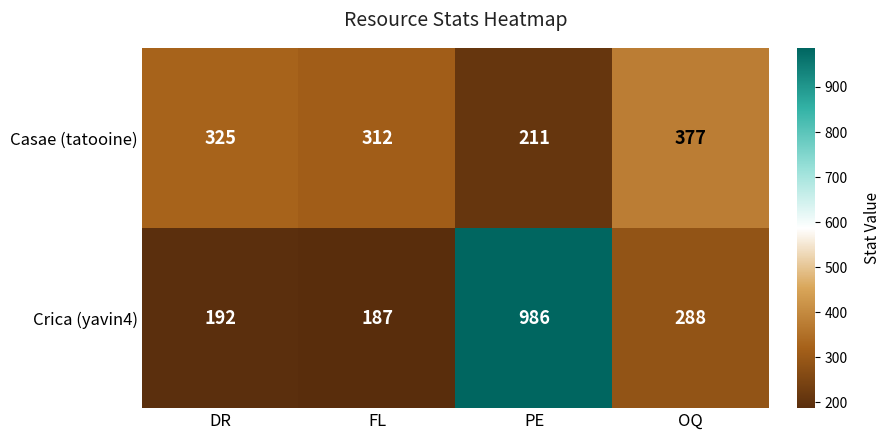

What is the sum of the Casae (tatooine) values at DR and OQ?

702